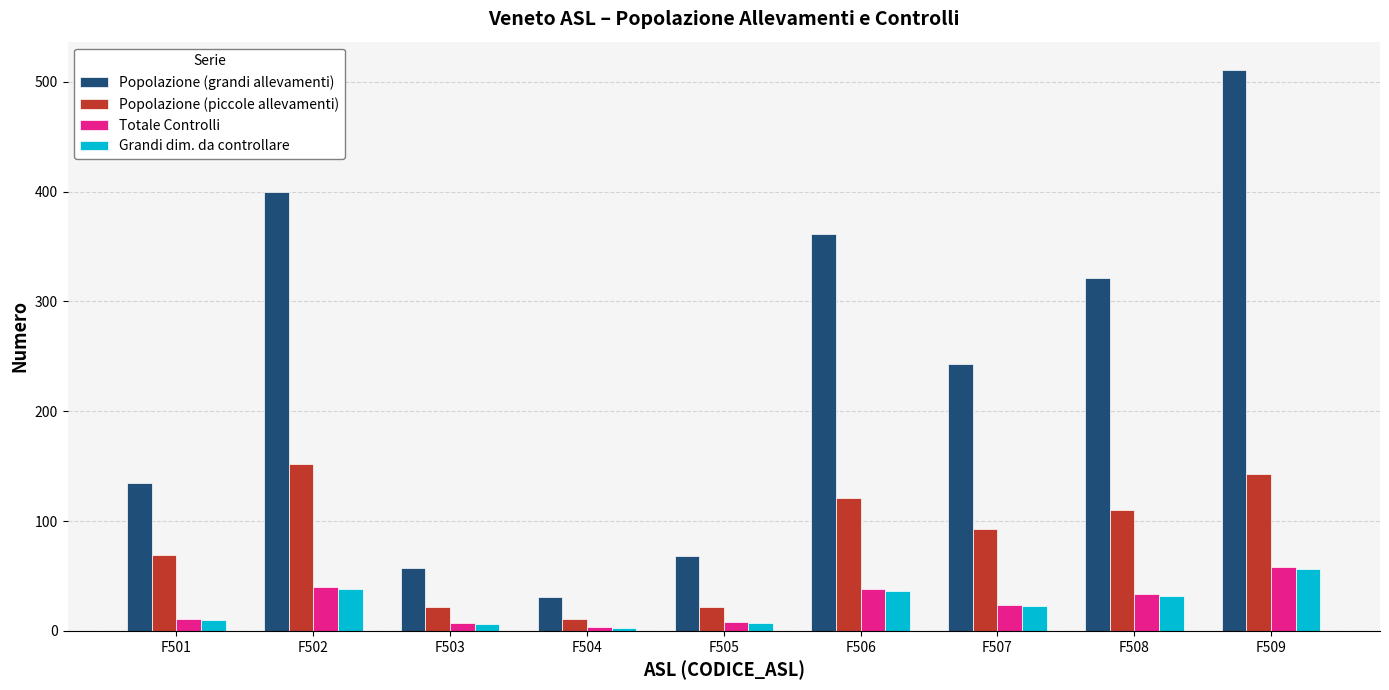

Count the number of data series in this chart.

4